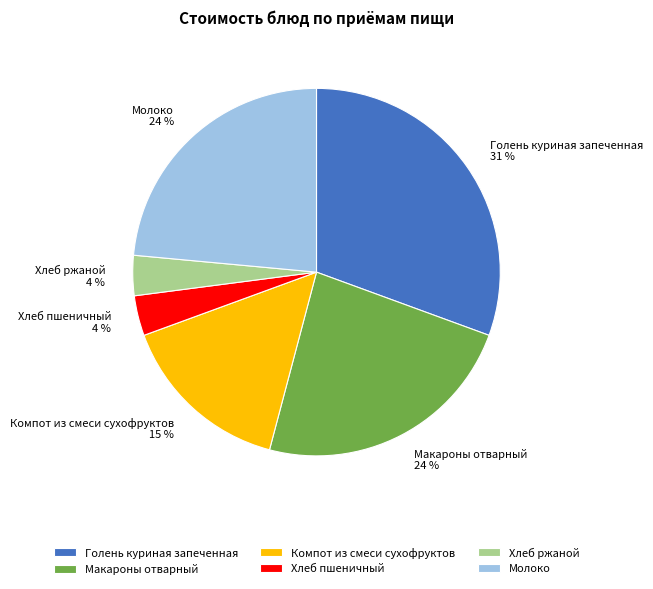

What is the largest slice in the pie chart?

Голень куриная запеченная